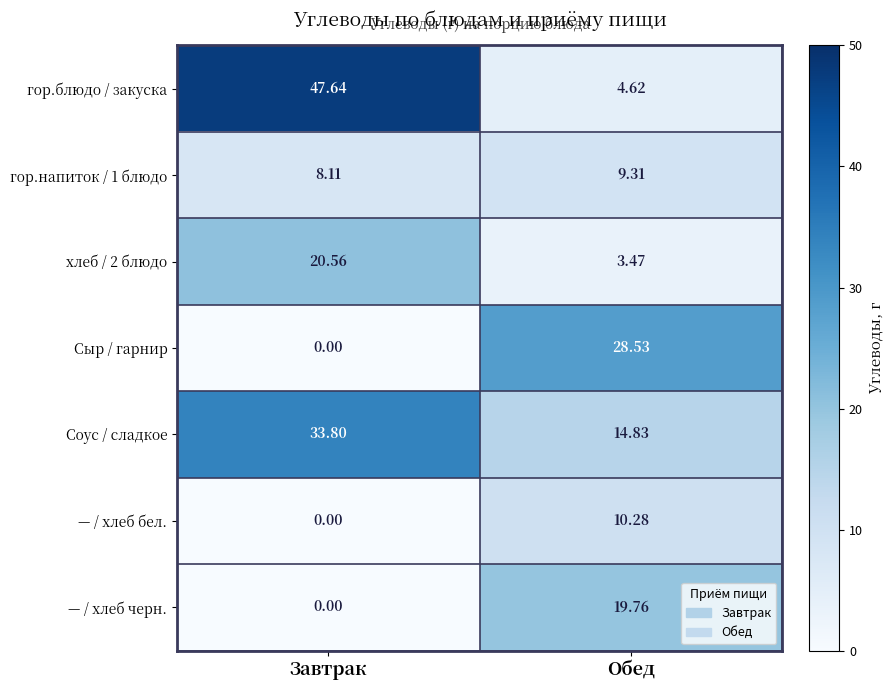

At which label does хлеб / 2 блюдо first exceed 20?

Завтрак